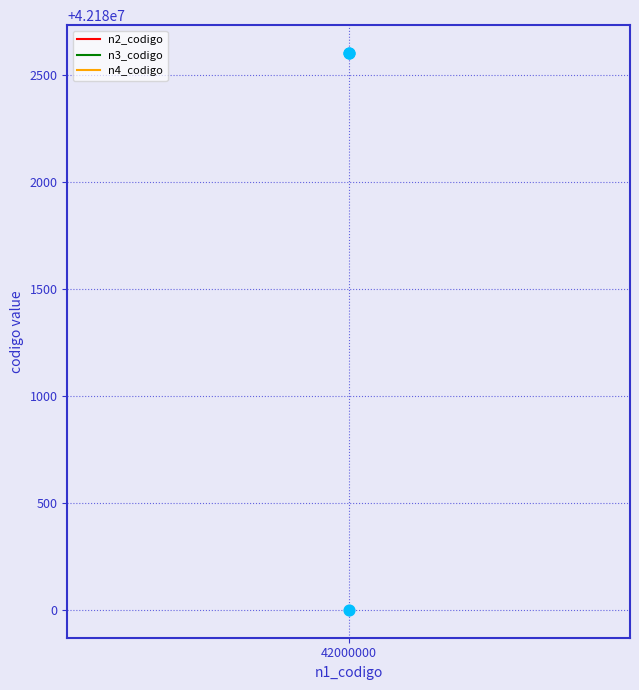

Which series has the largest Y range (max minus min)?

n2_codigo